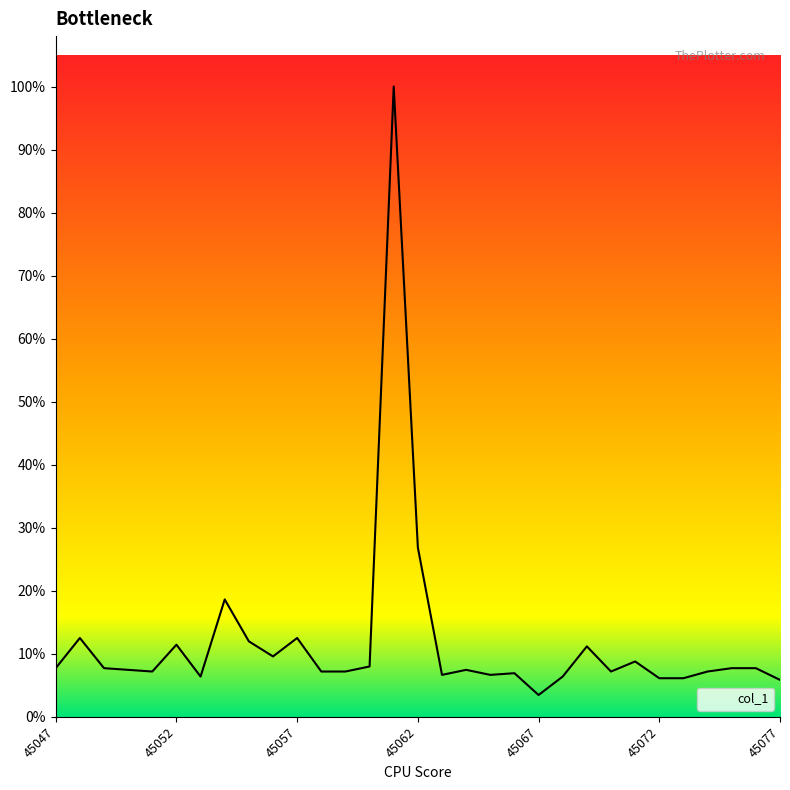

Does the chart display data point markers on the line(s)?

No